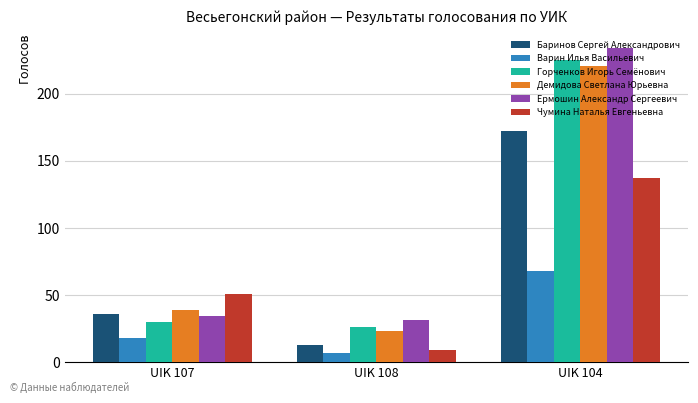

What is the total value across all series at UIK 107?

208